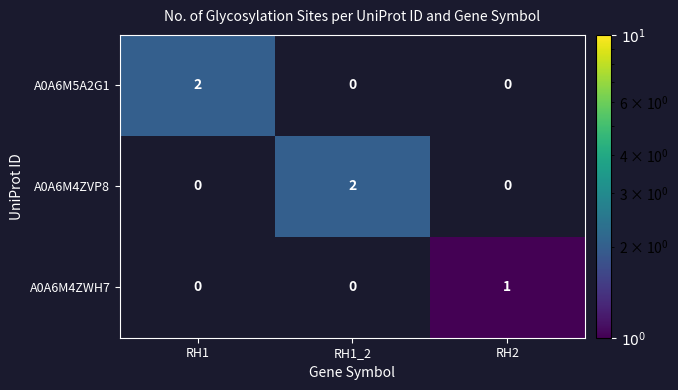

At how many categories does at least one series exceed 0?

3